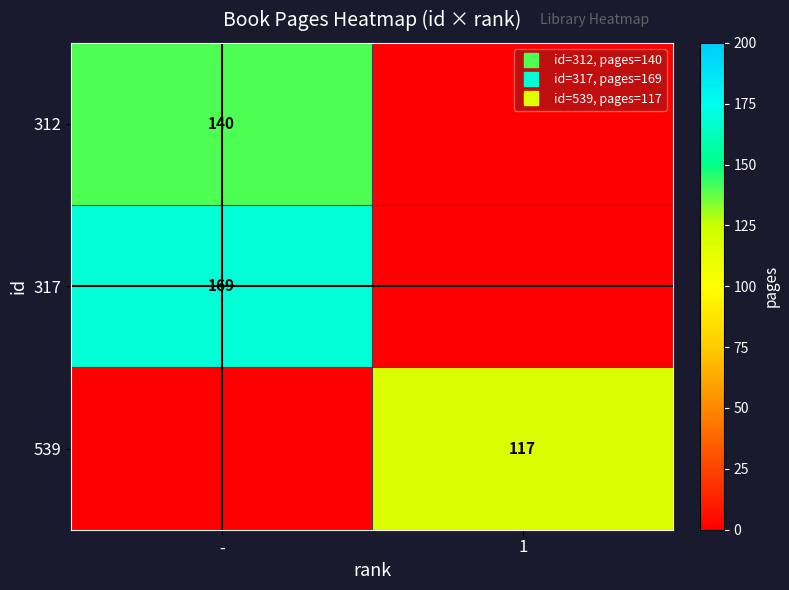

Is it true that 539 equals 210 at 1?

False